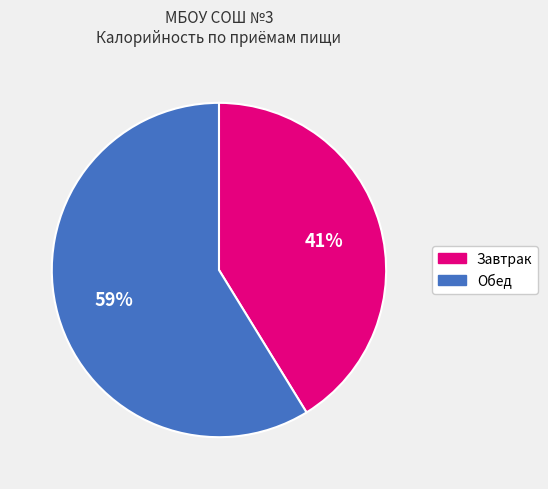

Is there a majority slice in this chart?

Yes